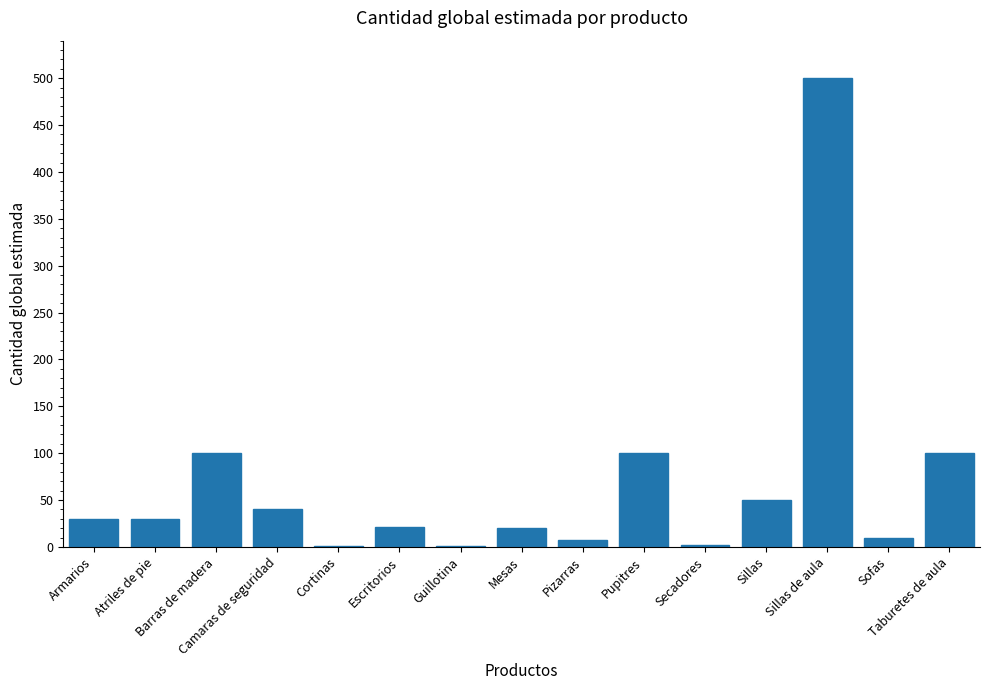

What is the ratio of the value at Mesas to the value at Atriles de pie?

0.7